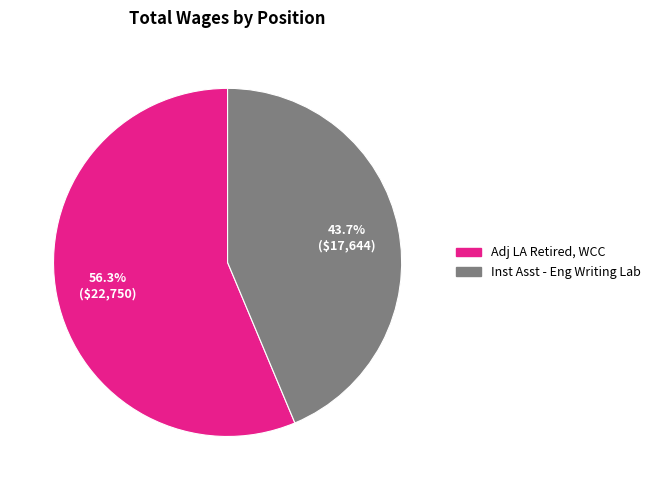

Which slice represents more than half of the pie?

Adj LA Retired, WCC